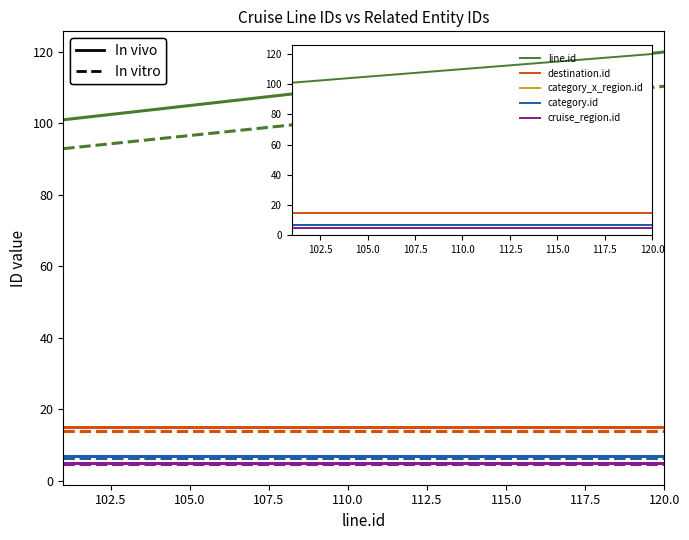

At how many categories does at least one series exceed 88?

20